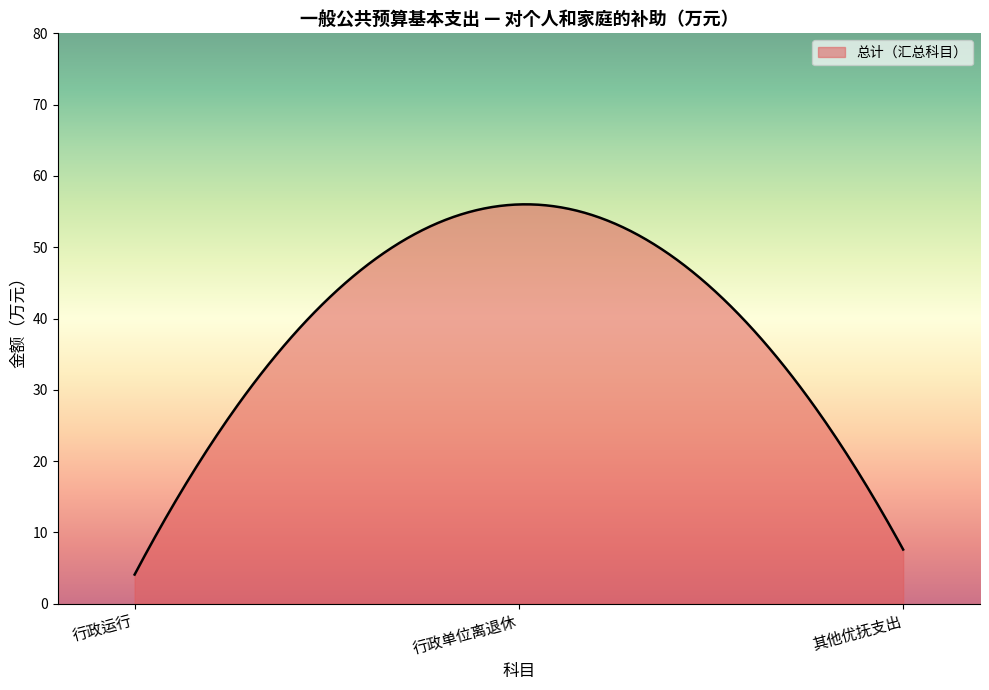

What is the greatest value displayed?

56.0